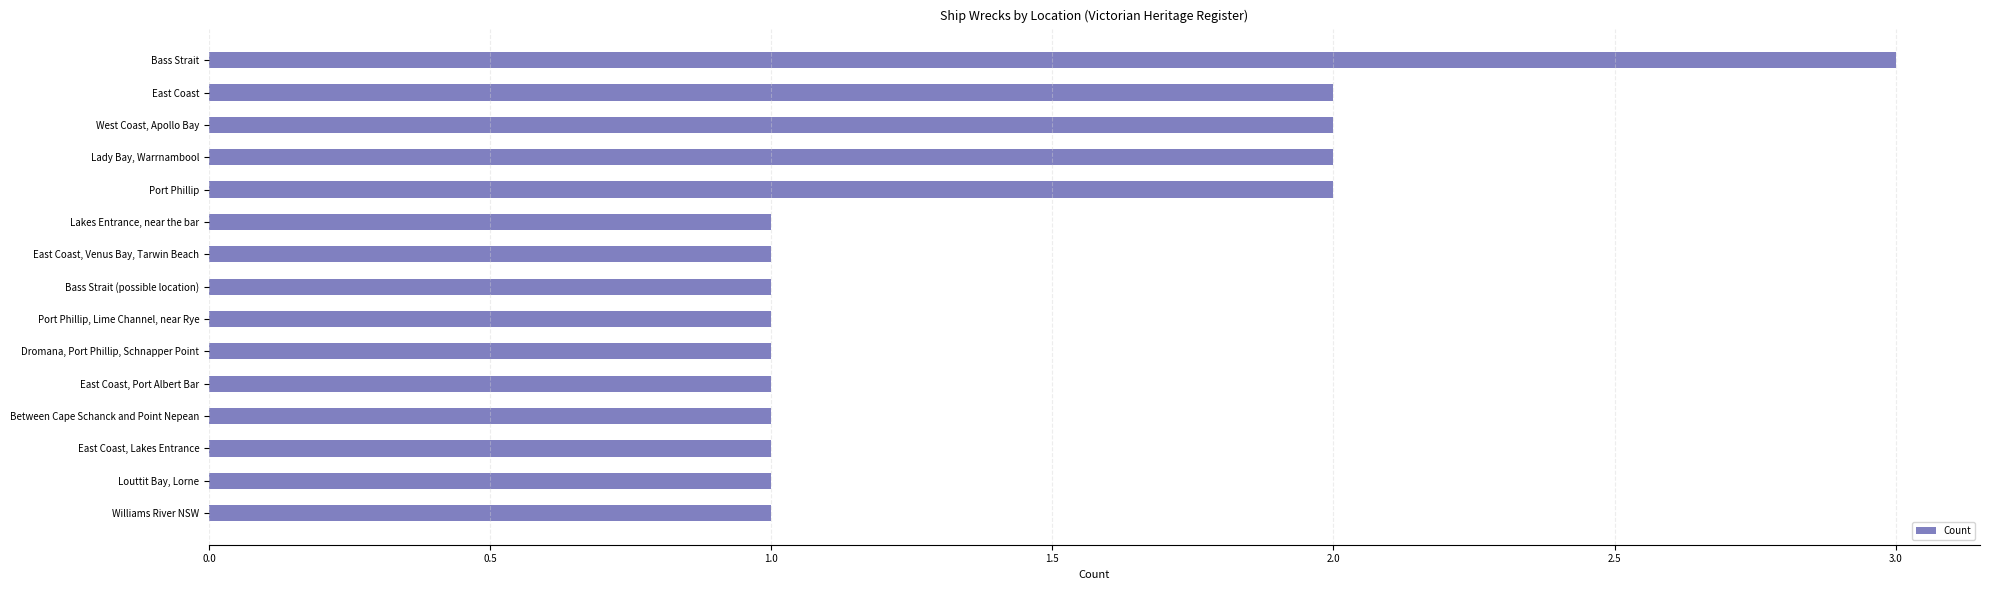

Reading bottom to top, extract all data points from this chart.

Williams River NSW=1	Louttit Bay, Lorne=1	East Coast, Lakes Entrance=1	Between Cape Schanck and Point Nepean=1	East Coast, Port Albert Bar=1	Dromana, Port Phillip, Schnapper Point=1	Port Phillip, Lime Channel, near Rye=1	Bass Strait (possible location)=1	East Coast, Venus Bay, Tarwin Beach=1	Lakes Entrance, near the bar=1	Port Phillip=2	Lady Bay, Warrnambool=2	West Coast, Apollo Bay=2	East Coast=2	Bass Strait=3